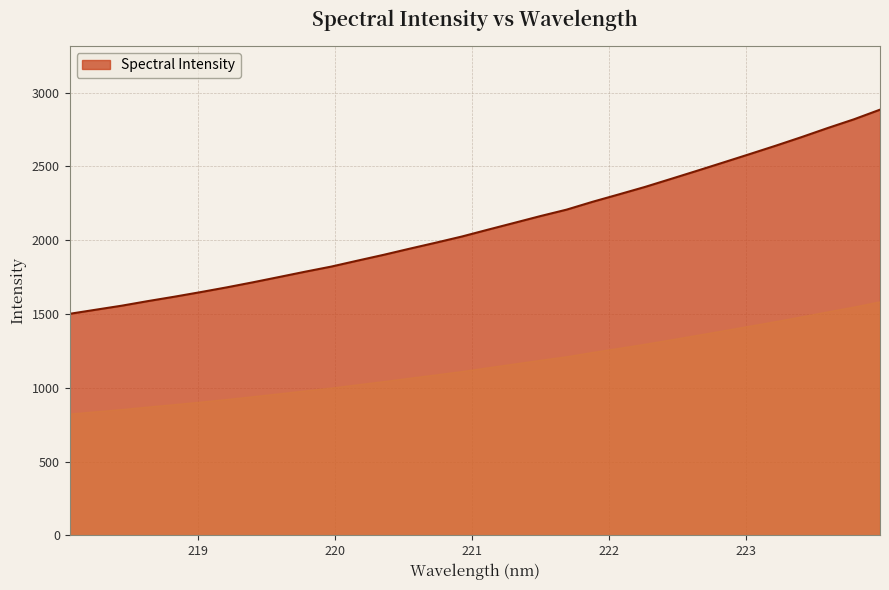

How many categories are shown in the chart?

32